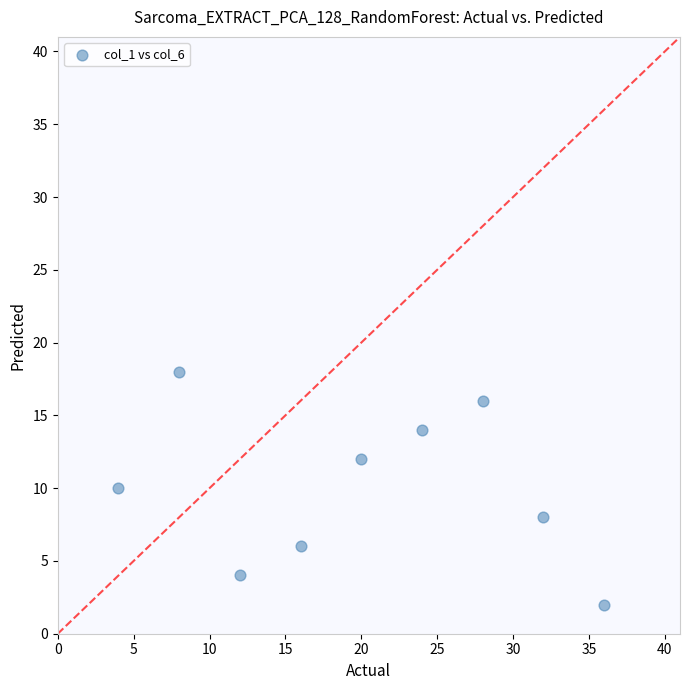

What is the range of Y values (max minus min)?

16